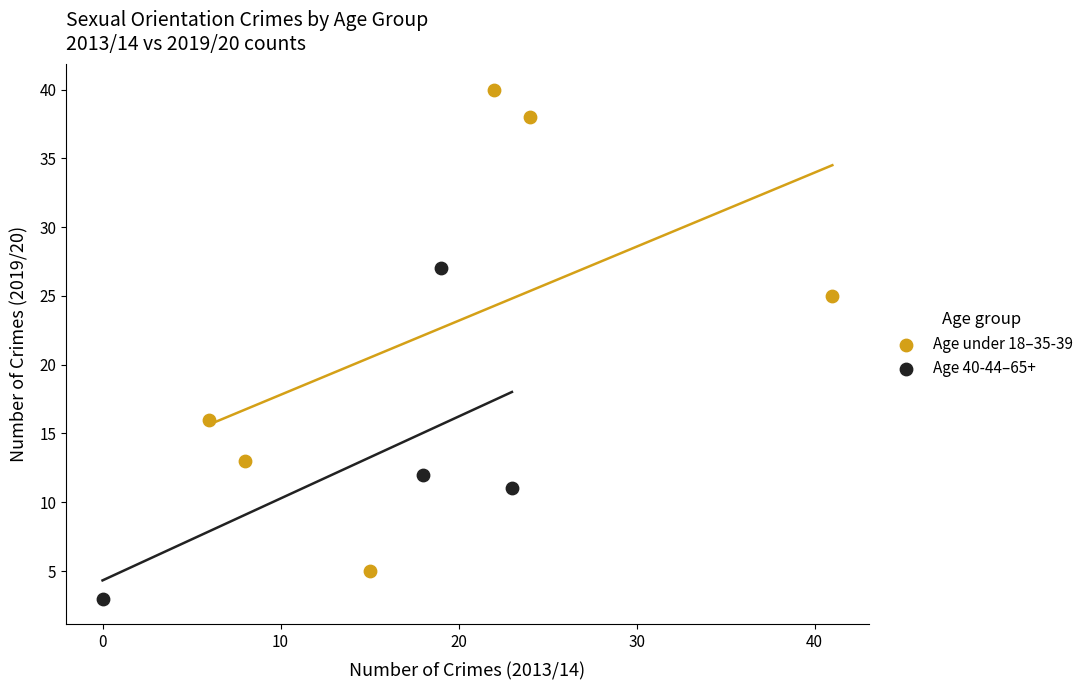

Which series reaches the minimum Y coordinate?

Age 40-44–65+